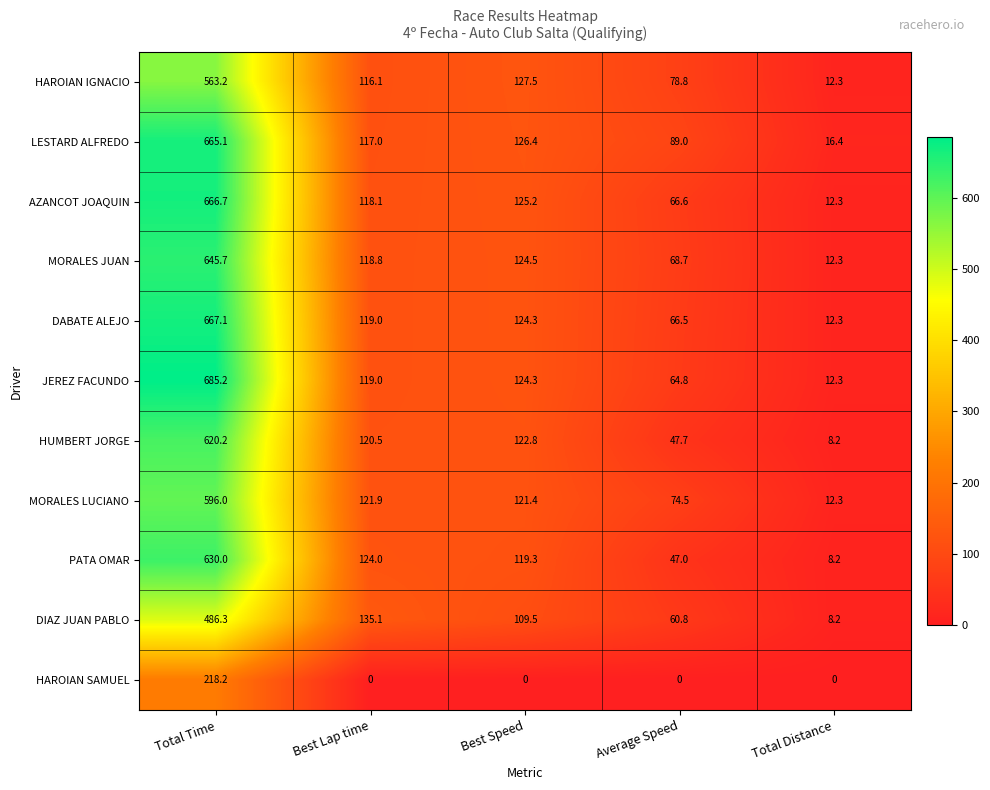

Where does the MORALES LUCIANO series first go above 121?

Total Time